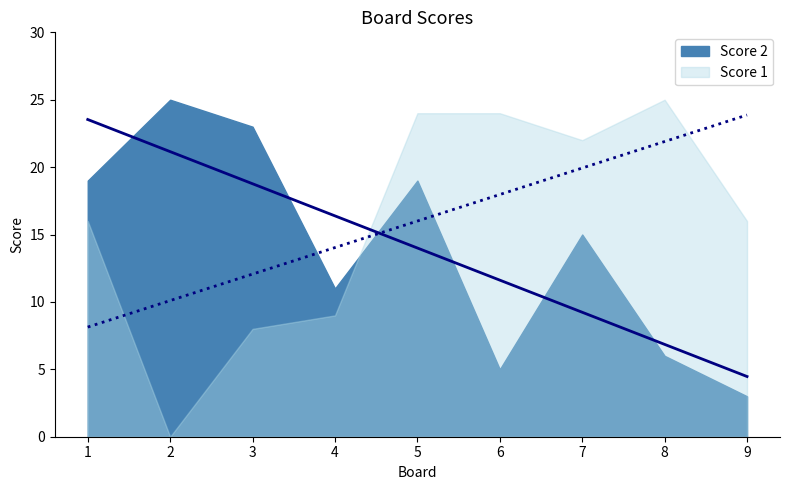

Reading left to right, transcribe all the data shown in this chart.

Score 1: 16	0	8	9	24	24	22	25	16
Score 2: 19	25	23	11	19	5	15	6	3